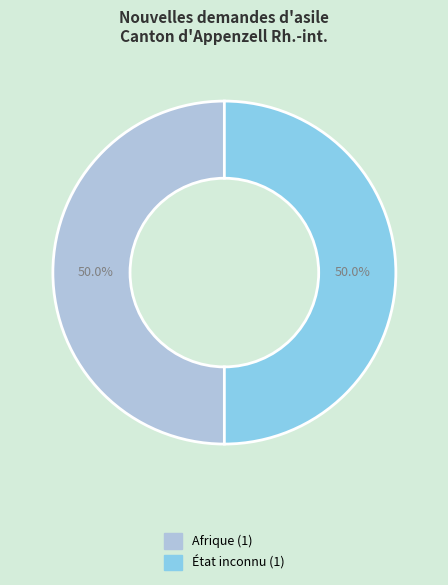

How many slices are in this pie chart?

2